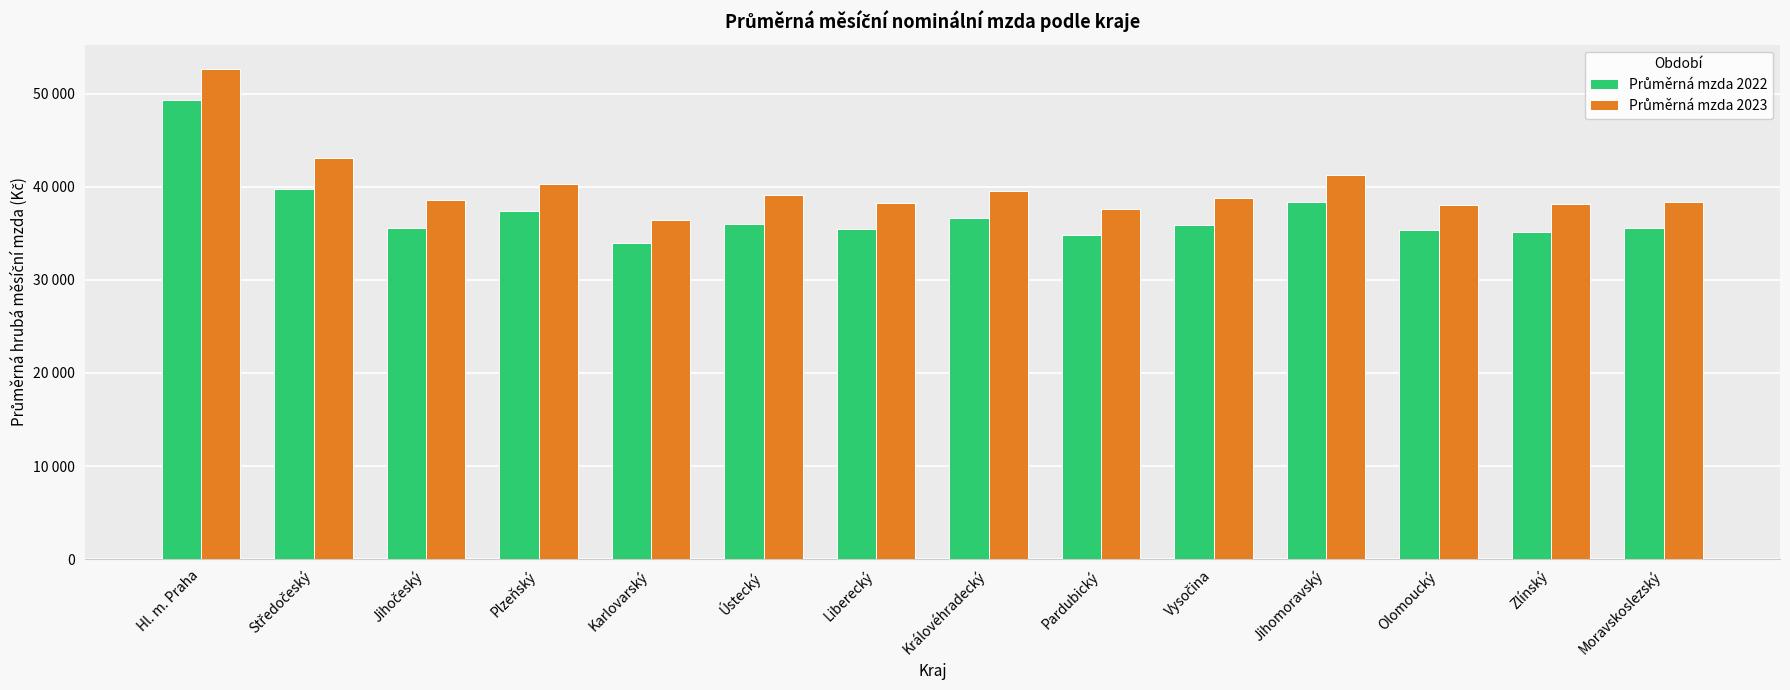

What is the label of the 14th bar from the right?

Hl. m. Praha